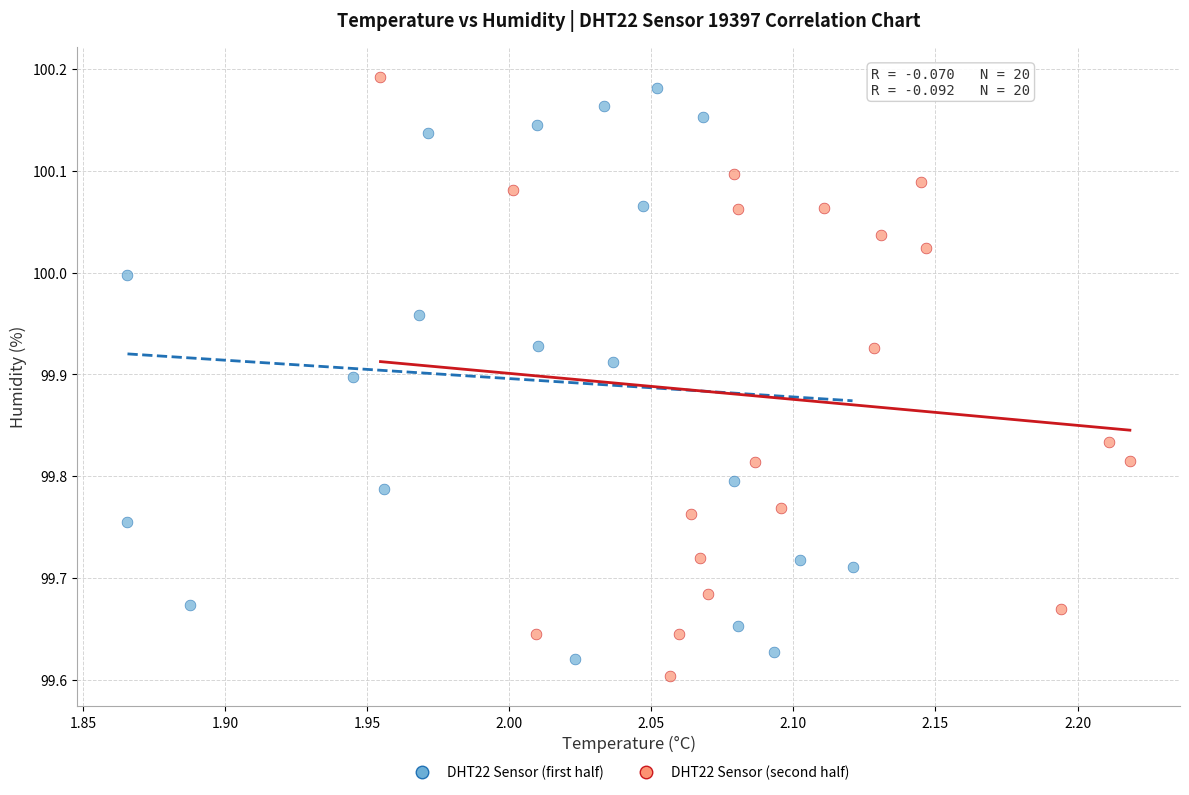

Which series has the largest Y range (max minus min)?

DHT22 Sensor (second half)